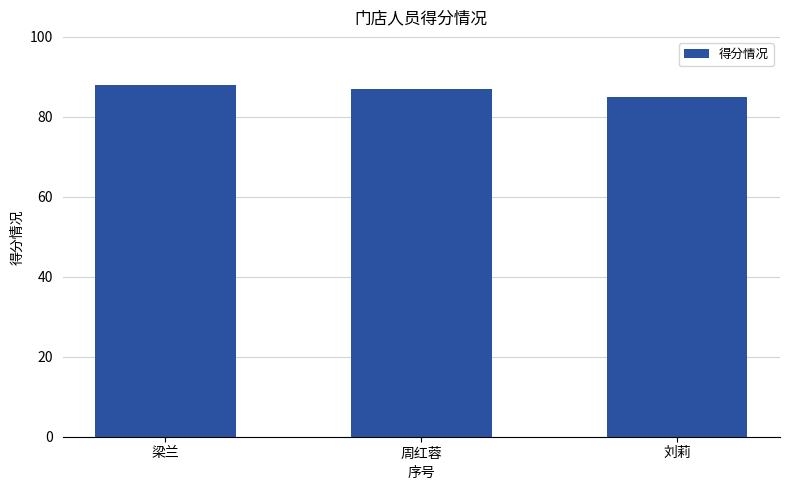

What is the difference between the values at 周红蓉 and 刘莉?

2